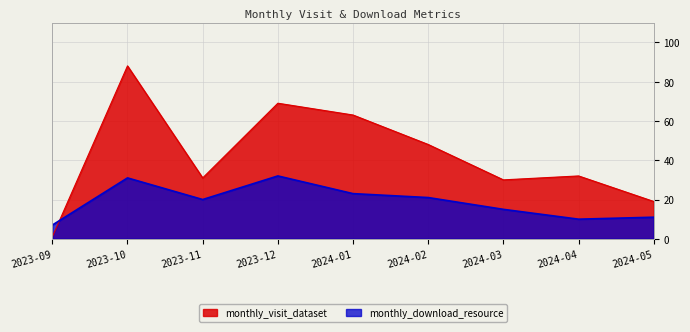

True or false: monthly_visit_dataset has a value of 19 at 2024-05.

True